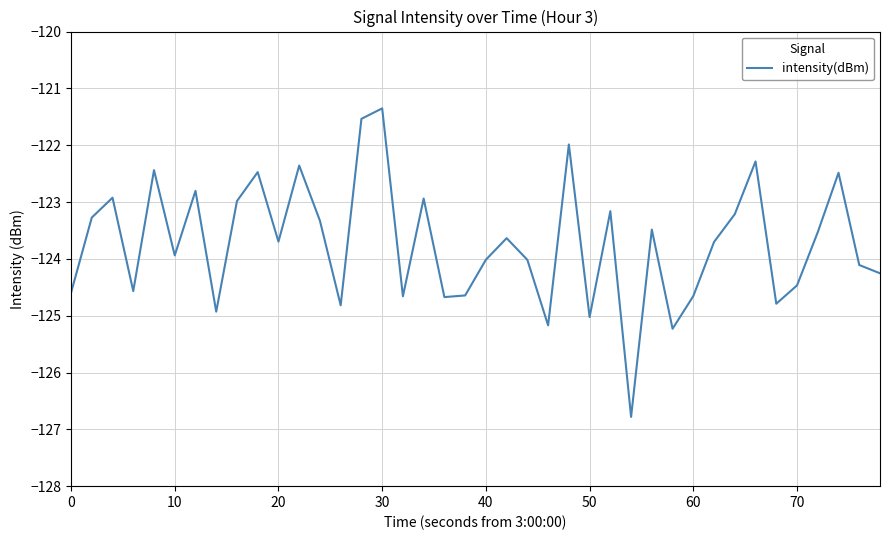

What is the greatest value displayed?

-121.4